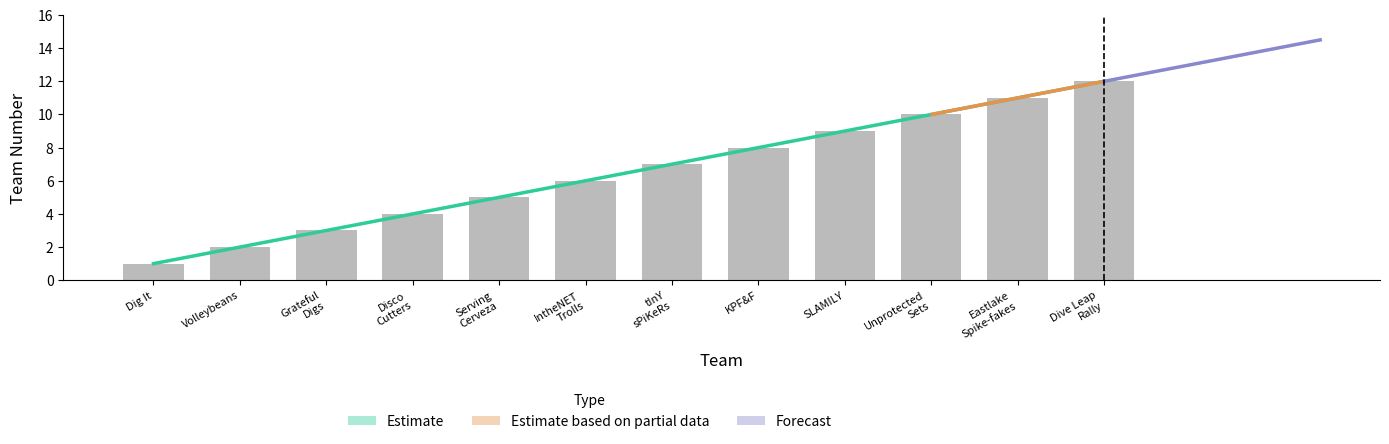

What is the label of the 9th bar from the right?

Disco Cutters